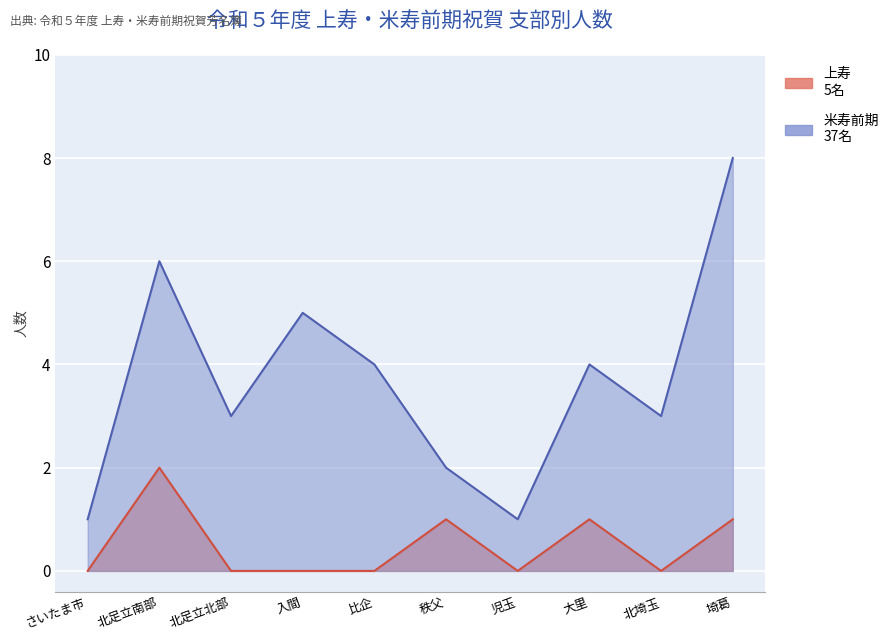

Count the number of categories in the chart.

10